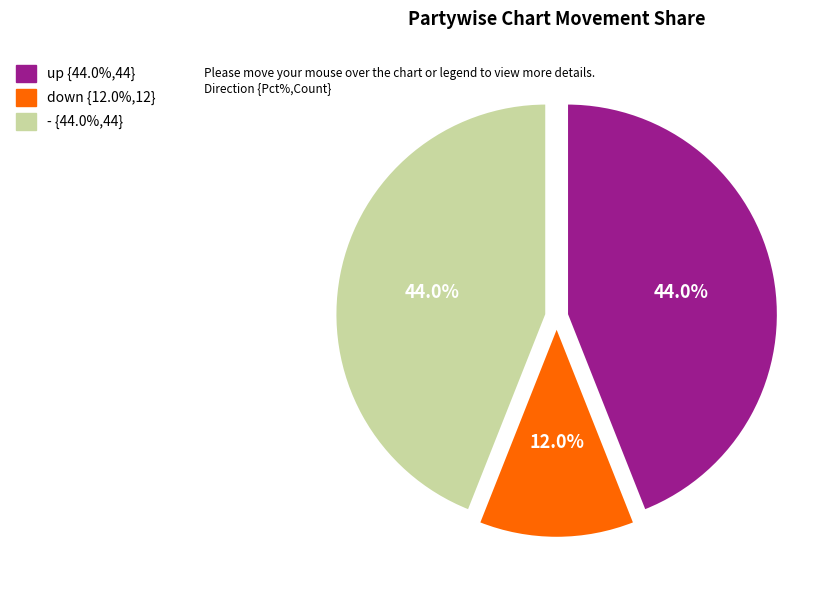

Count the number of slices in the pie.

3